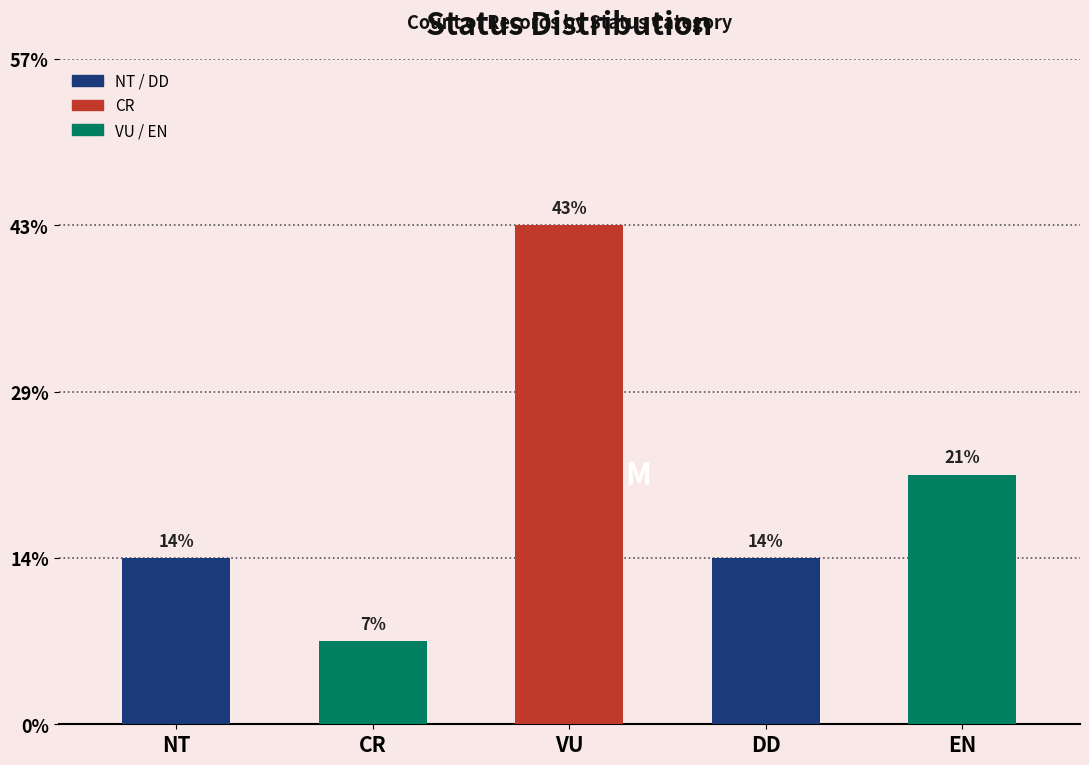

The NT series shows 2 at NT. True or false?

True